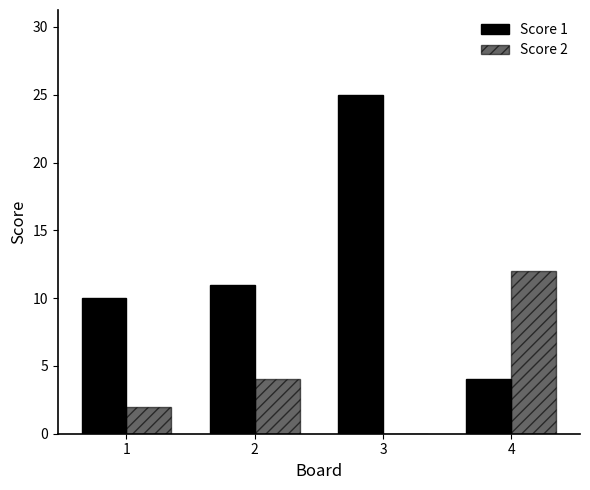

How many series are shown in this chart?

2